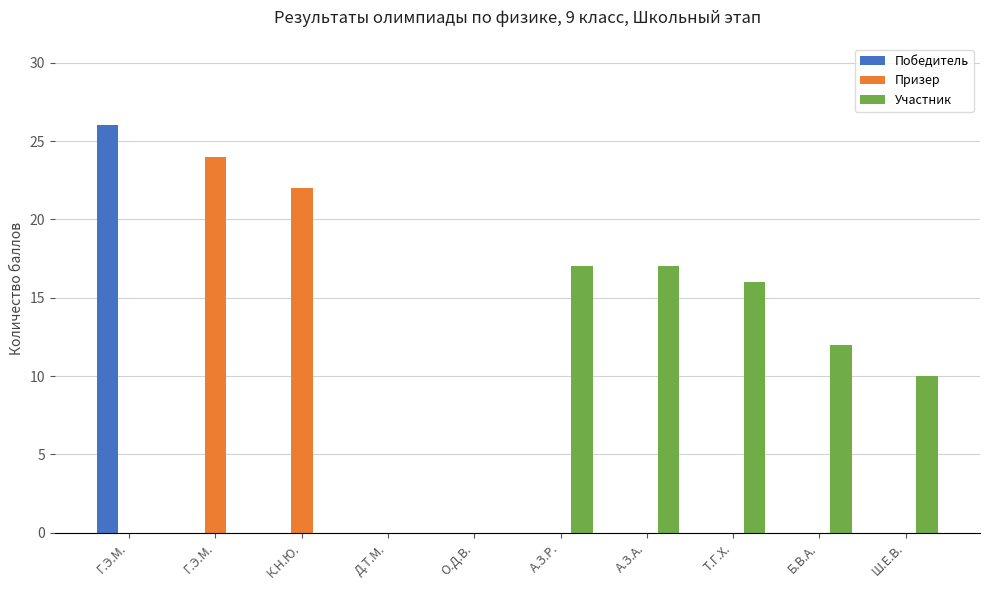

What is the value of the Участник bar at the 8th from the left?

16